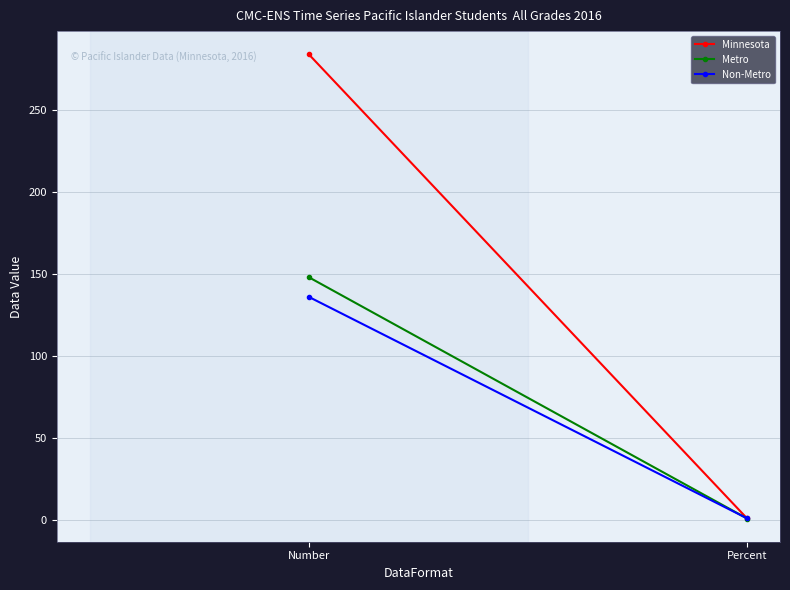

What is the minimum value for Metro?

0.8